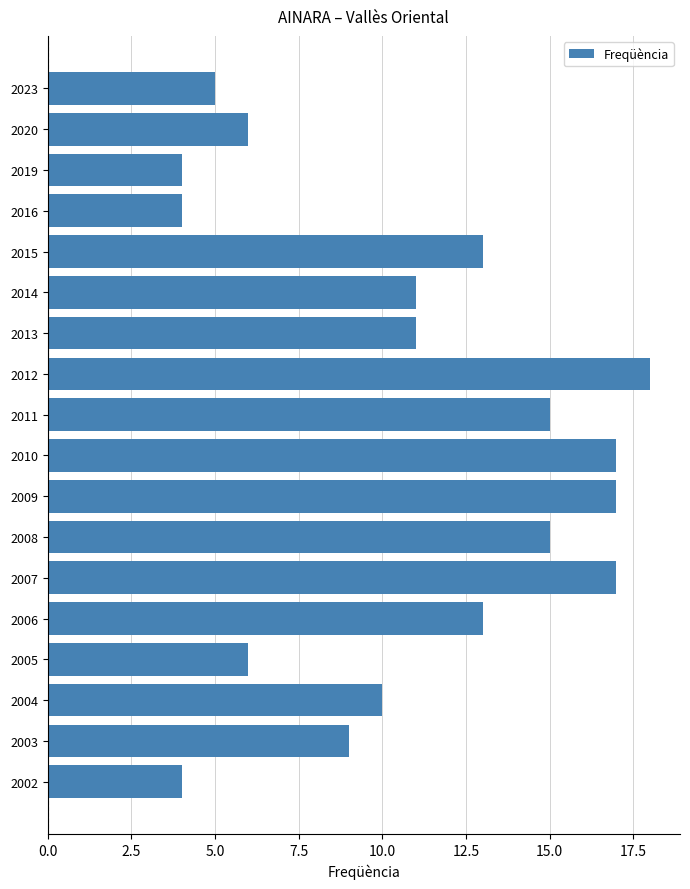

The value at 2014 is 7. True or false?

False